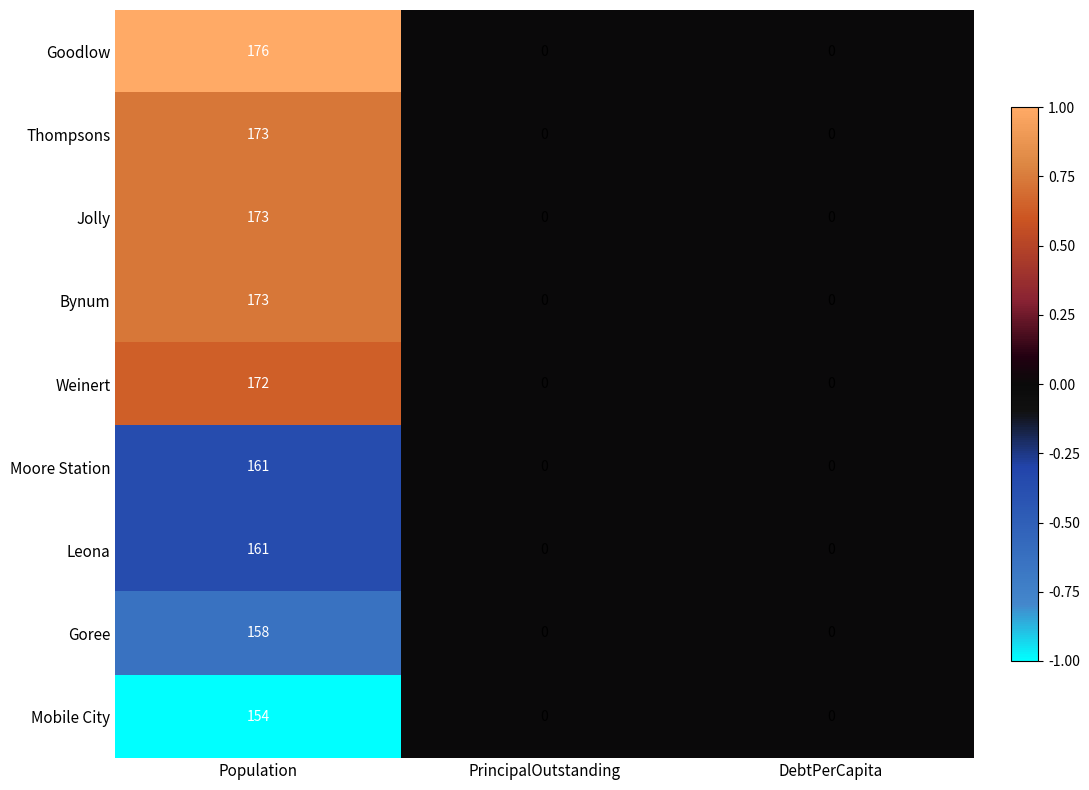

Is it true that Goodlow equals -109 at PrincipalOutstanding?

False